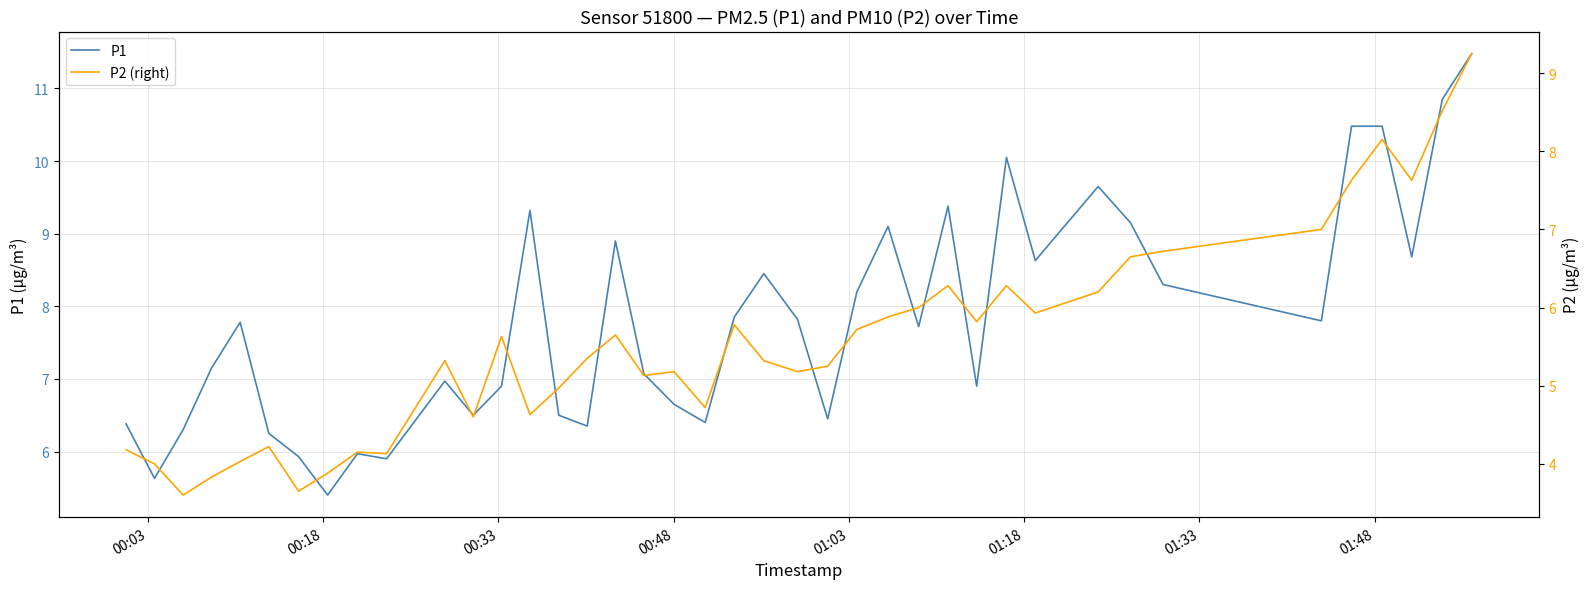

Count the number of categories in the chart.

40